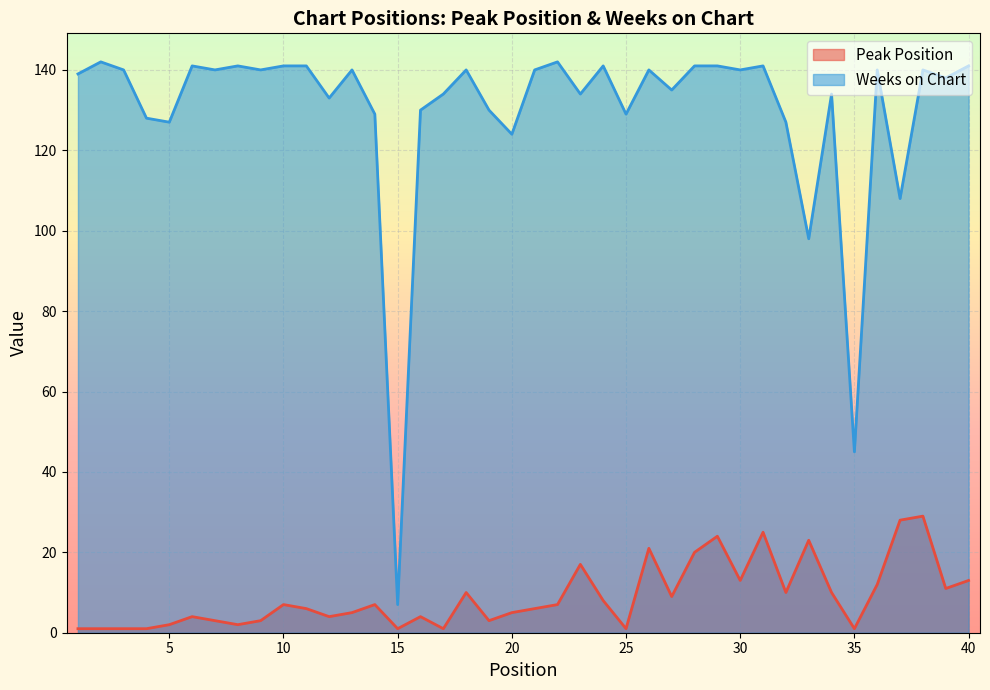

Reading left to right, list all the values displayed in this chart.

Peak Position: 1	1	1	1	2	4	3	2	3	7	6	4	5	7	1	4	1	10	3	5	6	7	17	8	1	21	9	20	24	13	25	10	23	10	1	12	28	29	11	13
Weeks on Chart: 139	142	140	128	127	141	140	141	140	141	141	133	140	129	7	130	134	140	130	124	140	142	134	141	129	140	135	141	141	140	141	127	98	134	45	140	108	140	138	141